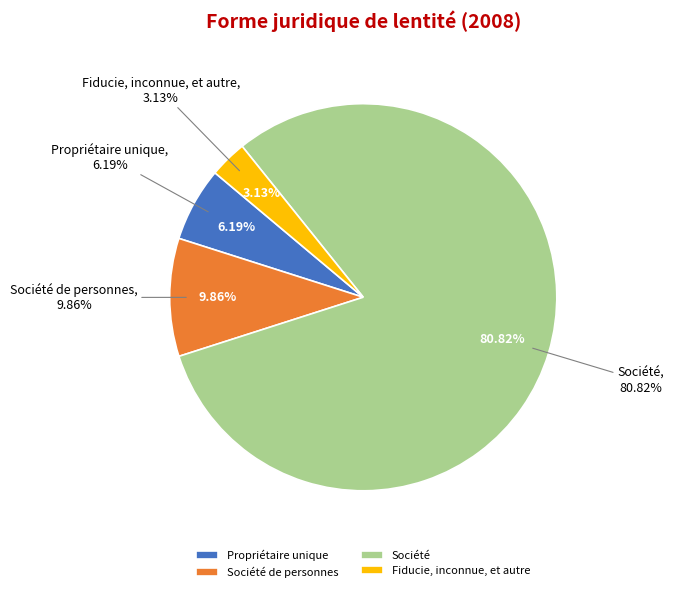

How many slices are in this pie chart?

4